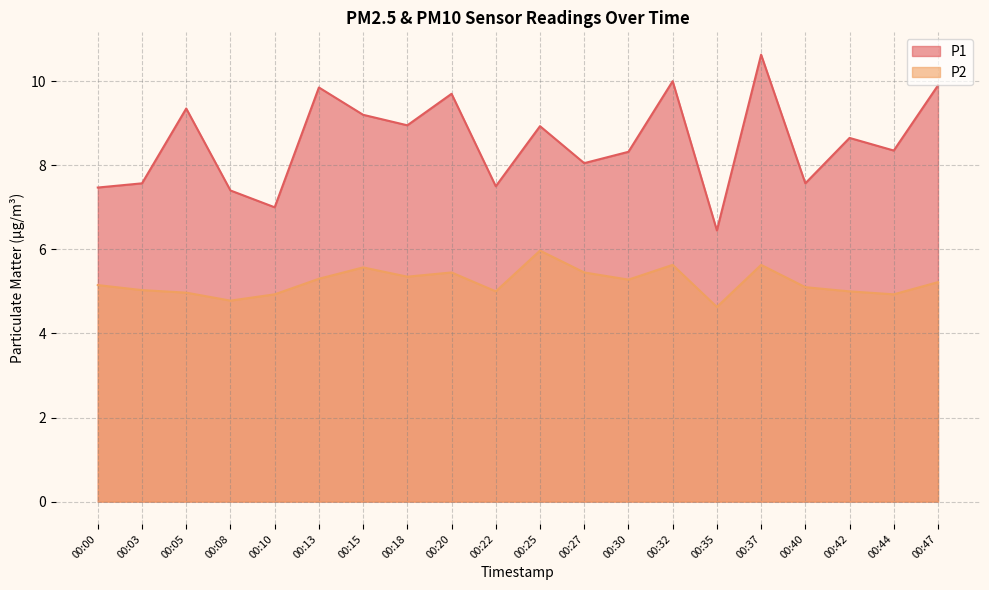

How many data points does each series have?

20